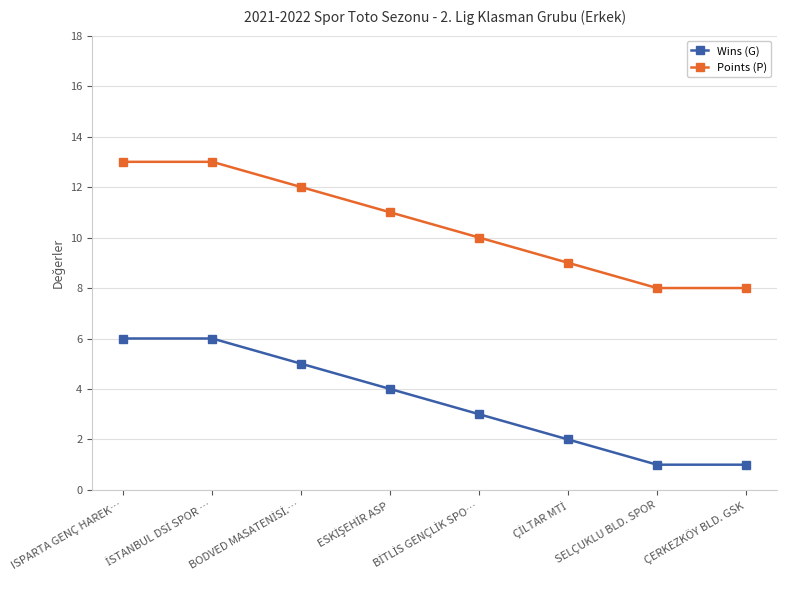

Which series has the largest total across all categories?

Points (P)